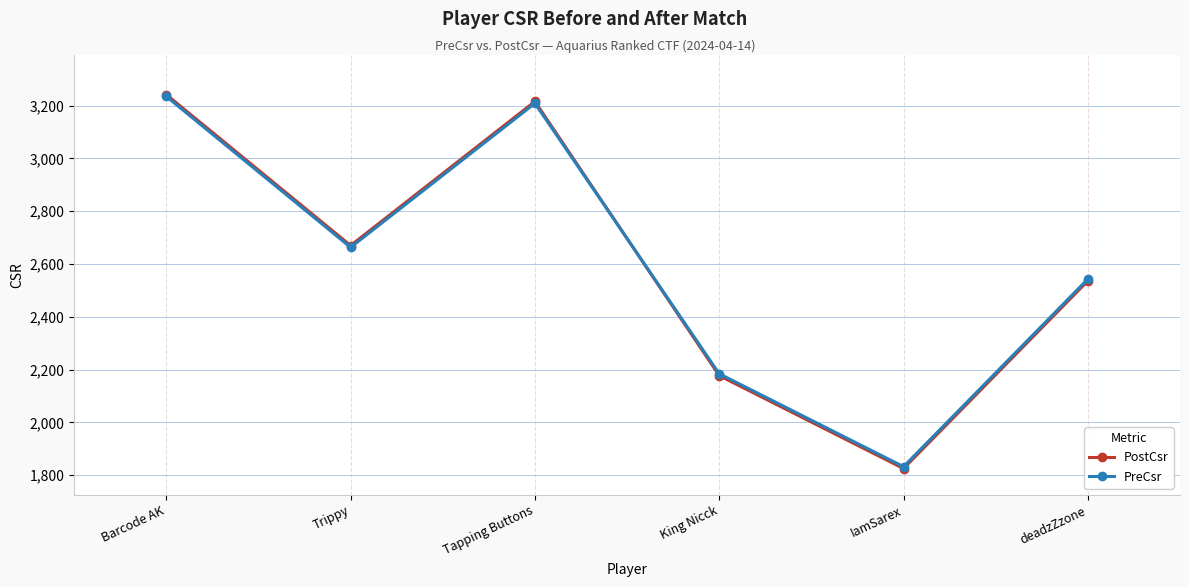

What is the highest value of the PreCsr series?

3235